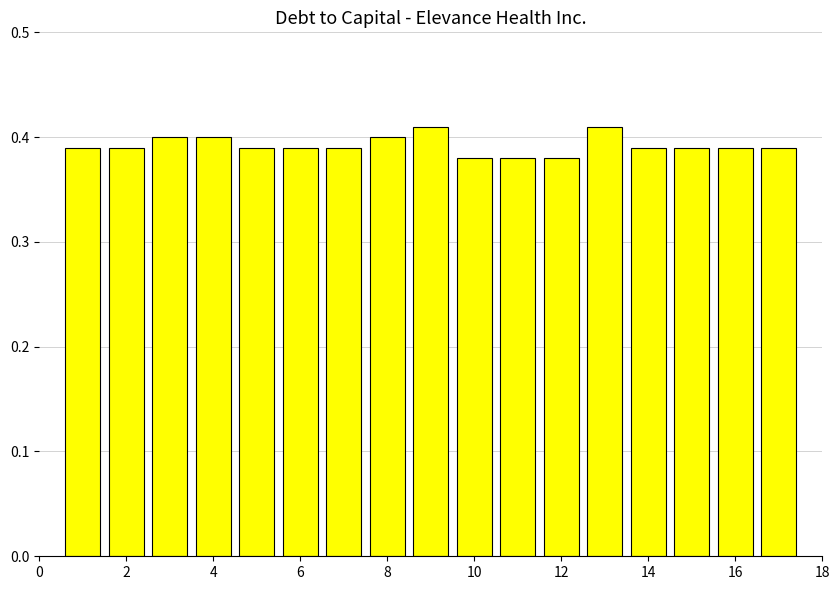

How many values are between 0 and 1?

17